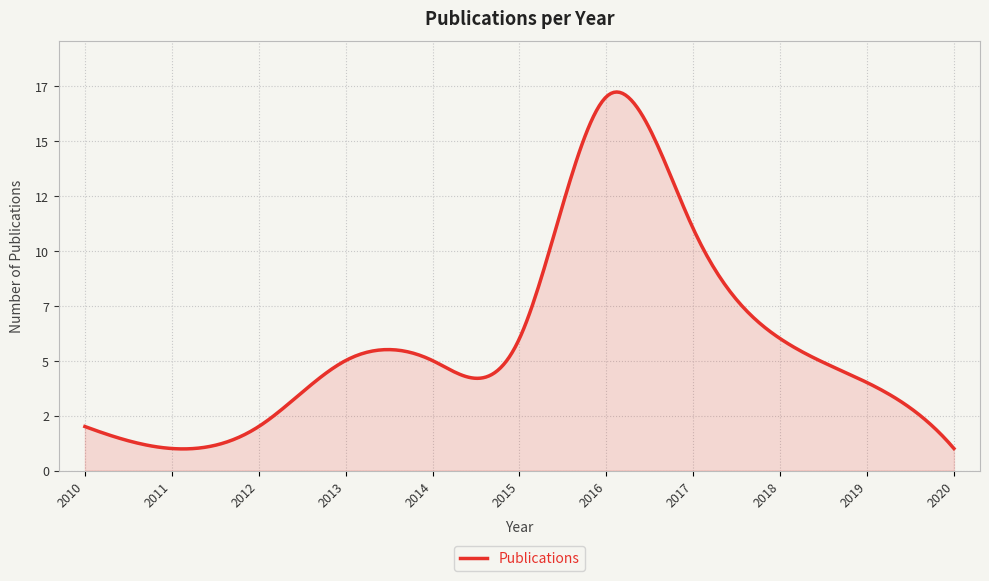

Does the chart display data point markers on the line(s)?

No